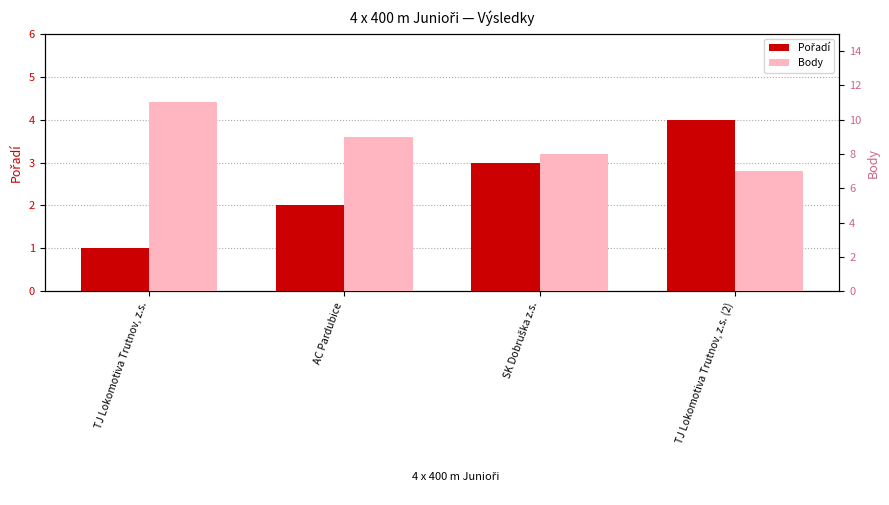

Where does the Pořadí series first go above 3?

TJ Lokomotiva Trutnov, z.s. (2)